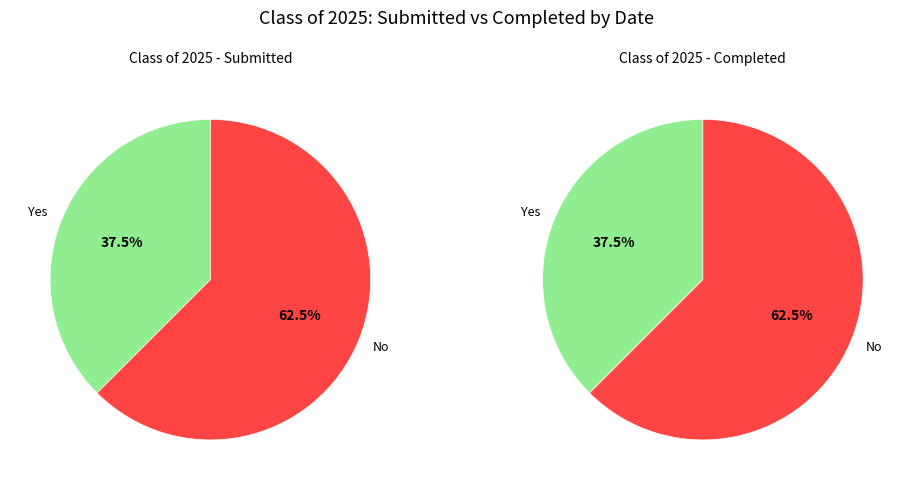

Is 06/20/2025 the majority of the pie?

No